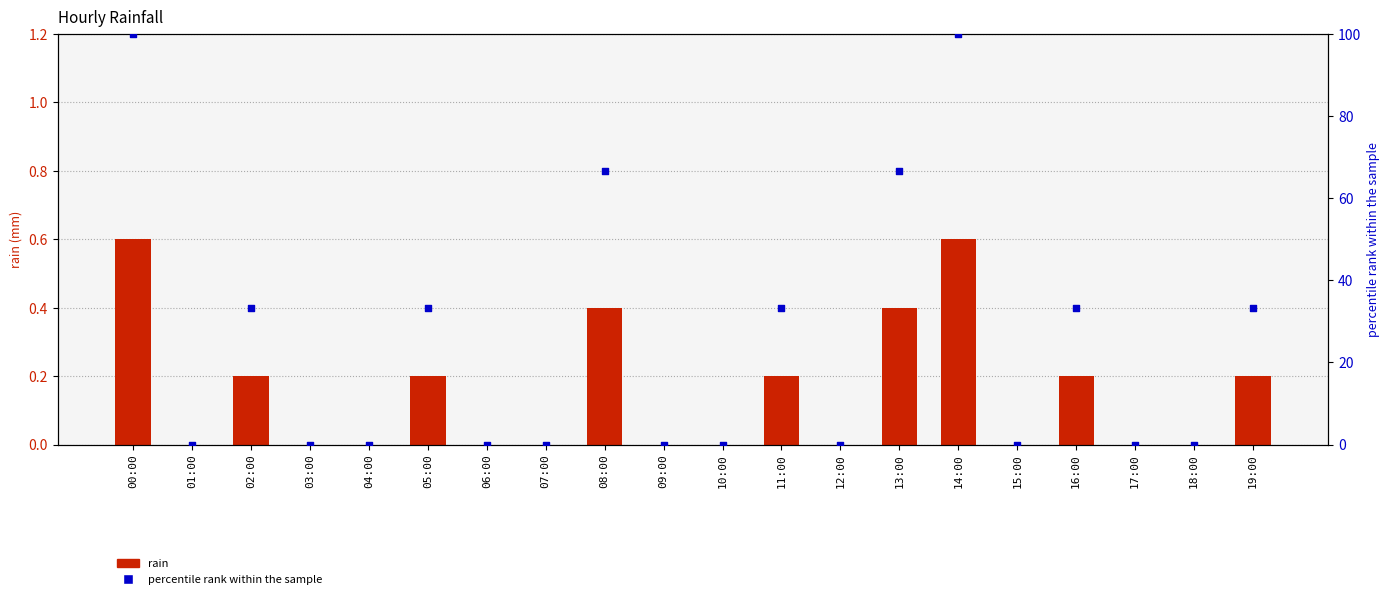

At which category is the sum across all series the highest?

00:00